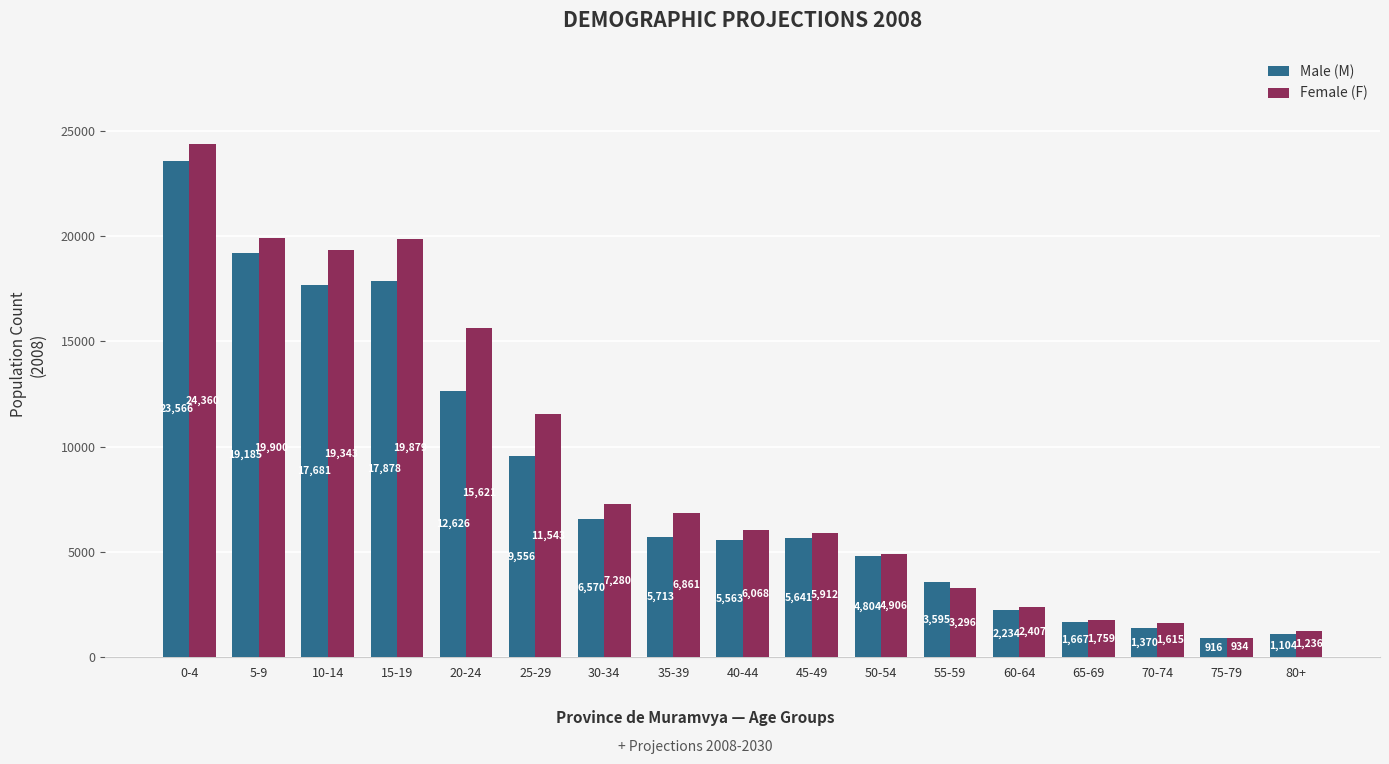

Is it true that Male (M) equals 12163 at 0-4?

False